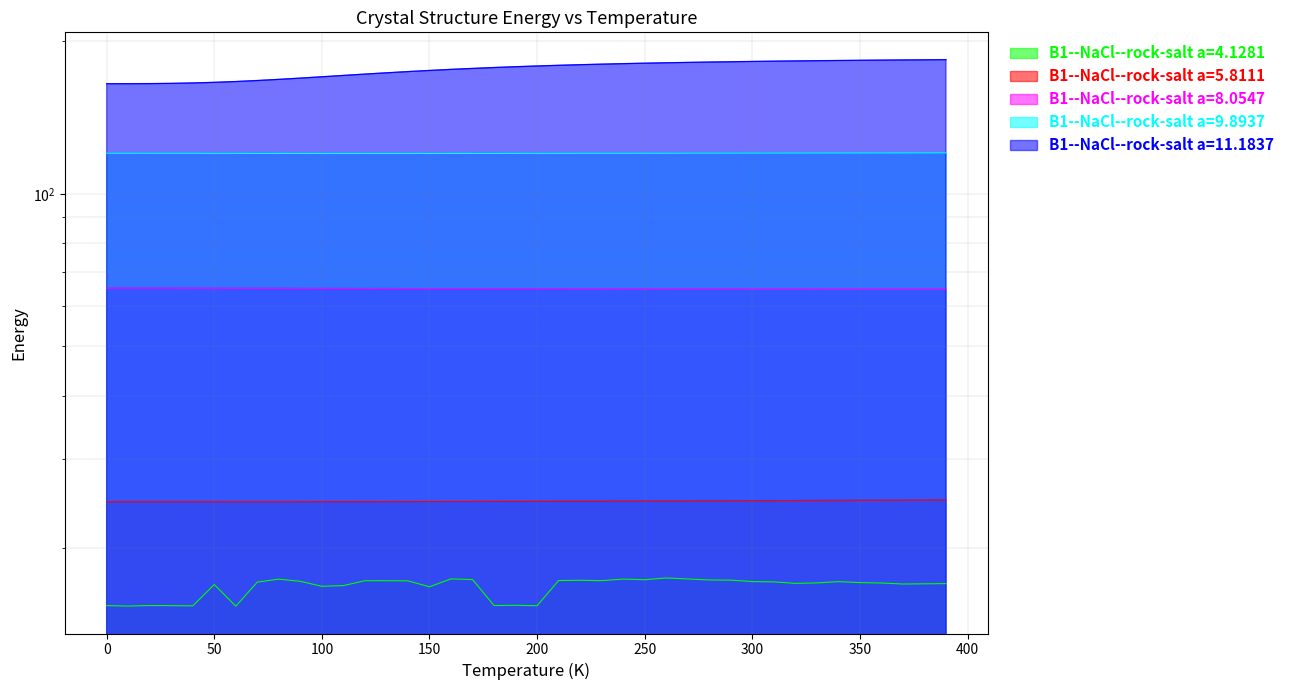

Which series has the widest spread of values?

B1--NaCl--rock-salt a=11.1837